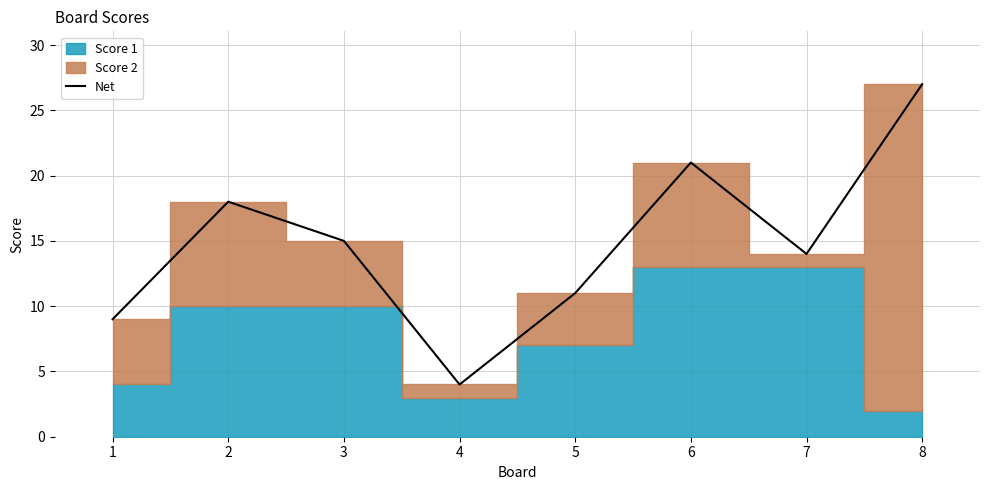

At which category does the data reach its first local peak?

2